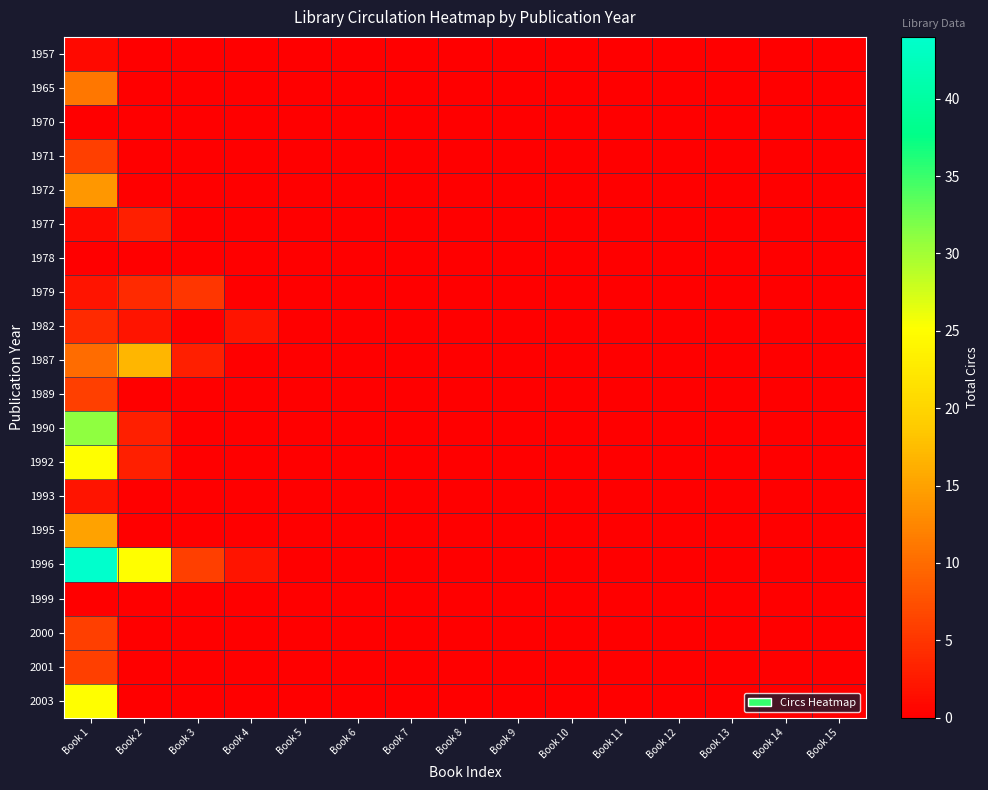

Reading left to right, extract all data points from this chart.

1957: Book 1=1	Book 2=0	Book 3=0	Book 4=0	Book 5=0	Book 6=0	Book 7=0	Book 8=0	Book 9=0	Book 10=0	Book 11=0	Book 12=0	Book 13=0	Book 14=0	Book 15=0
1965: Book 1=11	Book 2=0	Book 3=0	Book 4=0	Book 5=0	Book 6=0	Book 7=0	Book 8=0	Book 9=0	Book 10=0	Book 11=0	Book 12=0	Book 13=0	Book 14=0	Book 15=0
1970: Book 1=0	Book 2=0	Book 3=0	Book 4=0	Book 5=0	Book 6=0	Book 7=0	Book 8=0	Book 9=0	Book 10=0	Book 11=0	Book 12=0	Book 13=0	Book 14=0	Book 15=0
1971: Book 1=6	Book 2=0	Book 3=0	Book 4=0	Book 5=0	Book 6=0	Book 7=0	Book 8=0	Book 9=0	Book 10=0	Book 11=0	Book 12=0	Book 13=0	Book 14=0	Book 15=0
1972: Book 1=14	Book 2=0	Book 3=0	Book 4=0	Book 5=0	Book 6=0	Book 7=0	Book 8=0	Book 9=0	Book 10=0	Book 11=0	Book 12=0	Book 13=0	Book 14=0	Book 15=0
1977: Book 1=1	Book 2=3	Book 3=0	Book 4=0	Book 5=0	Book 6=0	Book 7=0	Book 8=0	Book 9=0	Book 10=0	Book 11=0	Book 12=0	Book 13=0	Book 14=0	Book 15=0
1978: Book 1=0	Book 2=0	Book 3=0	Book 4=0	Book 5=0	Book 6=0	Book 7=0	Book 8=0	Book 9=0	Book 10=0	Book 11=0	Book 12=0	Book 13=0	Book 14=0	Book 15=0
1979: Book 1=2	Book 2=4	Book 3=5	Book 4=0	Book 5=0	Book 6=0	Book 7=0	Book 8=0	Book 9=0	Book 10=0	Book 11=0	Book 12=0	Book 13=0	Book 14=0	Book 15=0
1982: Book 1=4	Book 2=2	Book 3=0	Book 4=2	Book 5=0	Book 6=0	Book 7=0	Book 8=0	Book 9=0	Book 10=0	Book 11=0	Book 12=0	Book 13=0	Book 14=0	Book 15=0
1987: Book 1=10	Book 2=17	Book 3=3	Book 4=0	Book 5=0	Book 6=0	Book 7=0	Book 8=0	Book 9=0	Book 10=0	Book 11=0	Book 12=0	Book 13=0	Book 14=0	Book 15=0
1989: Book 1=6	Book 2=0	Book 3=0	Book 4=0	Book 5=0	Book 6=0	Book 7=0	Book 8=0	Book 9=0	Book 10=0	Book 11=0	Book 12=0	Book 13=0	Book 14=0	Book 15=0
1990: Book 1=31	Book 2=3	Book 3=0	Book 4=0	Book 5=0	Book 6=0	Book 7=0	Book 8=0	Book 9=0	Book 10=0	Book 11=0	Book 12=0	Book 13=0	Book 14=0	Book 15=0
1992: Book 1=25	Book 2=3	Book 3=0	Book 4=0	Book 5=0	Book 6=0	Book 7=0	Book 8=0	Book 9=0	Book 10=0	Book 11=0	Book 12=0	Book 13=0	Book 14=0	Book 15=0
1993: Book 1=2	Book 2=0	Book 3=0	Book 4=0	Book 5=0	Book 6=0	Book 7=0	Book 8=0	Book 9=0	Book 10=0	Book 11=0	Book 12=0	Book 13=0	Book 14=0	Book 15=0
1995: Book 1=15	Book 2=0	Book 3=0	Book 4=0	Book 5=0	Book 6=0	Book 7=0	Book 8=0	Book 9=0	Book 10=0	Book 11=0	Book 12=0	Book 13=0	Book 14=0	Book 15=0
1996: Book 1=44	Book 2=25	Book 3=6	Book 4=2	Book 5=0	Book 6=0	Book 7=0	Book 8=0	Book 9=0	Book 10=0	Book 11=0	Book 12=0	Book 13=0	Book 14=0	Book 15=0
1999: Book 1=0	Book 2=0	Book 3=0	Book 4=0	Book 5=0	Book 6=0	Book 7=0	Book 8=0	Book 9=0	Book 10=0	Book 11=0	Book 12=0	Book 13=0	Book 14=0	Book 15=0
2000: Book 1=6	Book 2=0	Book 3=0	Book 4=0	Book 5=0	Book 6=0	Book 7=0	Book 8=0	Book 9=0	Book 10=0	Book 11=0	Book 12=0	Book 13=0	Book 14=0	Book 15=0
2001: Book 1=6	Book 2=0	Book 3=0	Book 4=0	Book 5=0	Book 6=0	Book 7=0	Book 8=0	Book 9=0	Book 10=0	Book 11=0	Book 12=0	Book 13=0	Book 14=0	Book 15=0
2003: Book 1=25	Book 2=0	Book 3=0	Book 4=0	Book 5=0	Book 6=0	Book 7=0	Book 8=0	Book 9=0	Book 10=0	Book 11=0	Book 12=0	Book 13=0	Book 14=0	Book 15=0